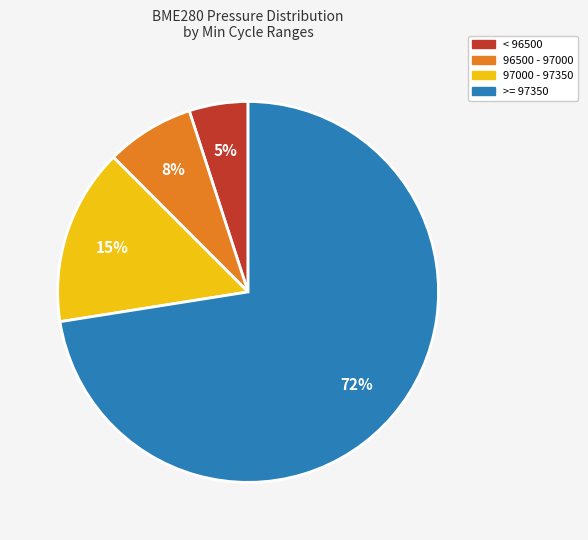

Is there a majority slice in this chart?

Yes